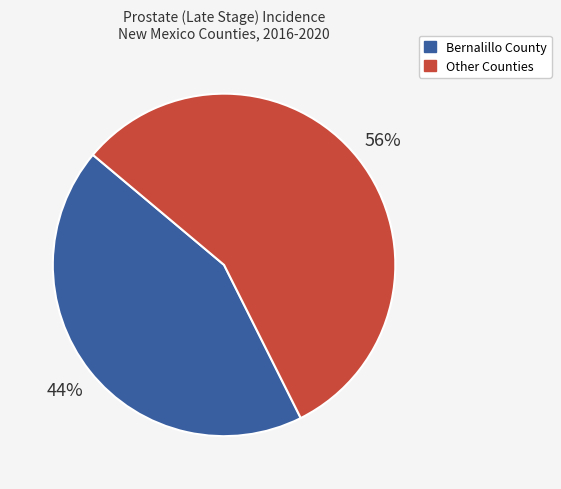

Is there a majority slice in this chart?

Yes